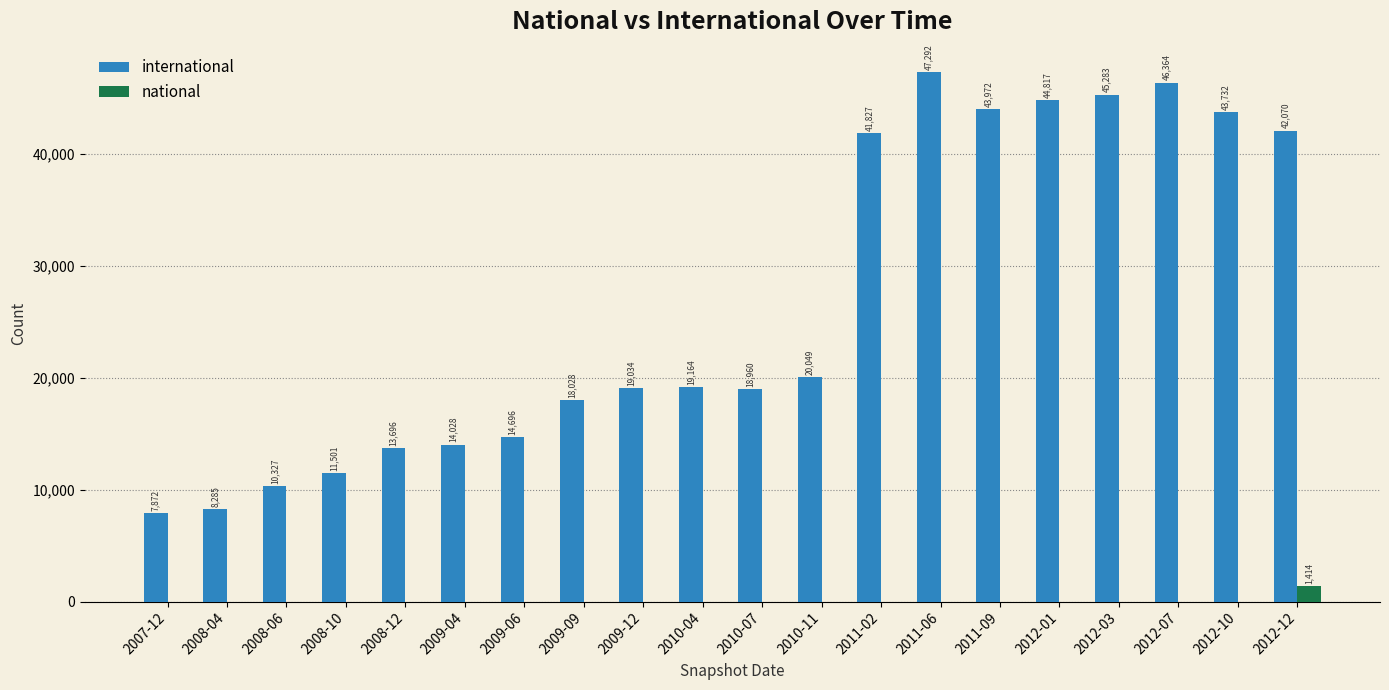

Which series changed the most between 2007-12 and 2009-06?

international